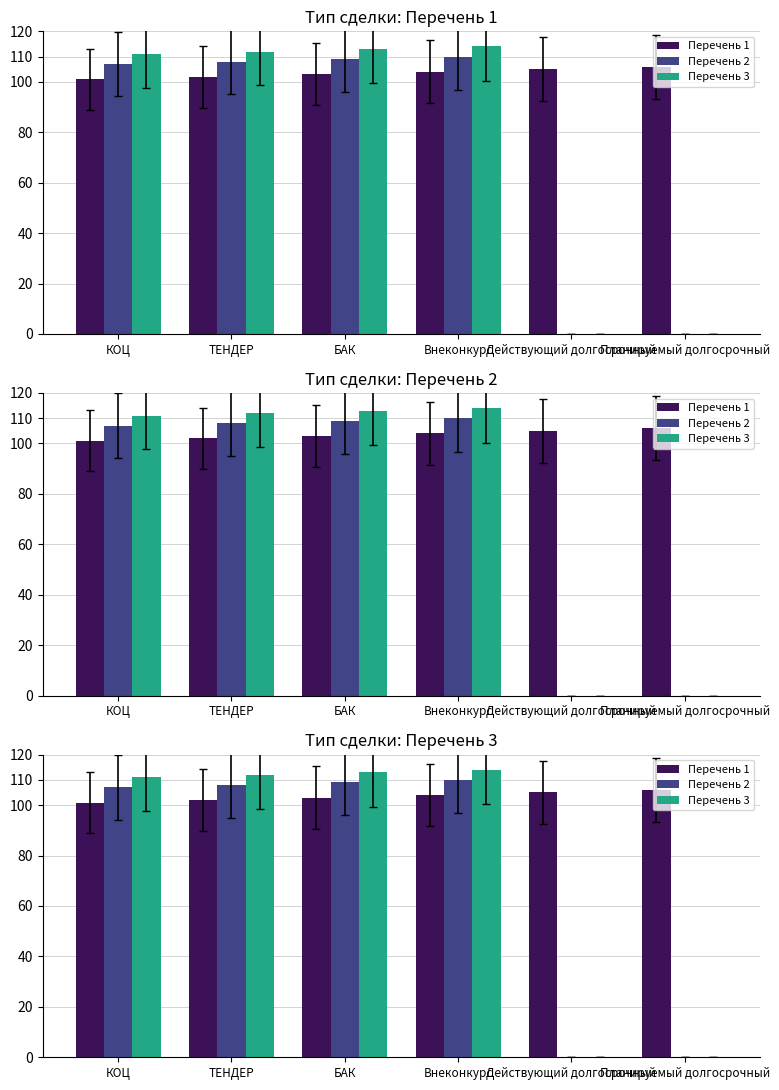

What is the greatest value displayed?

114